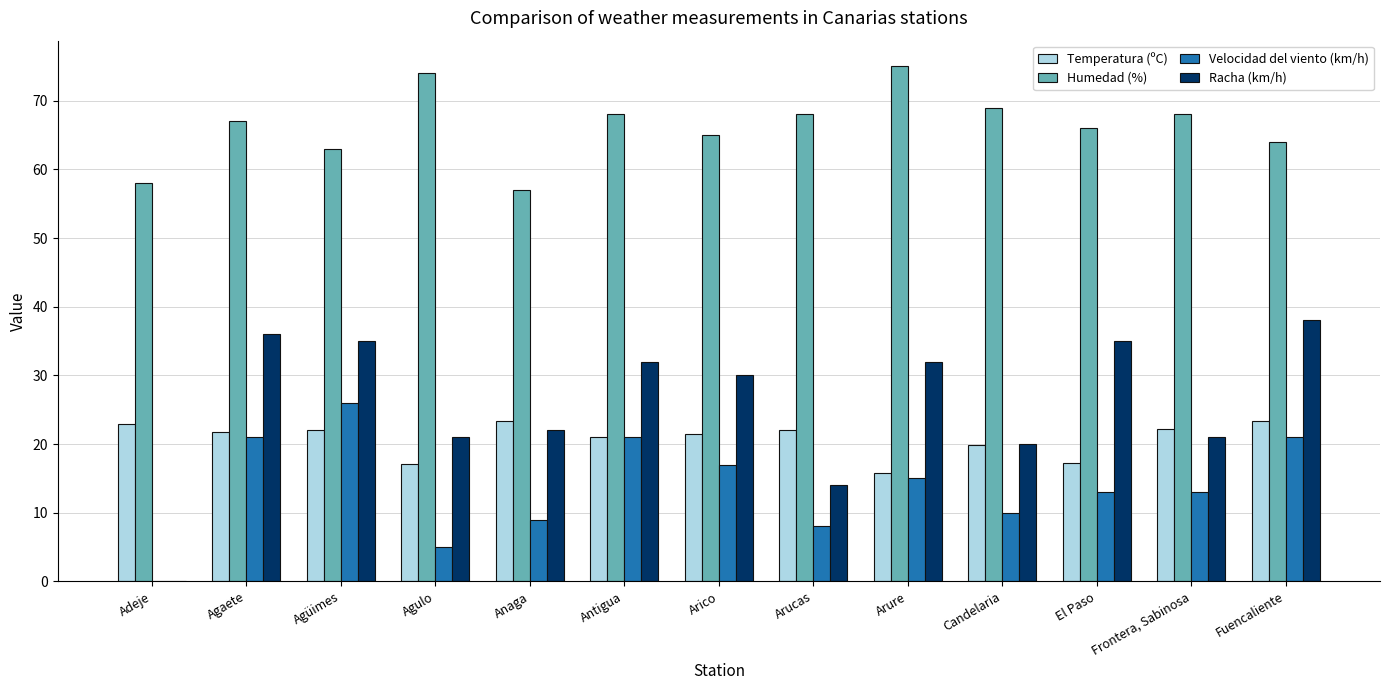

What is the sum of the Humedad (%) values at Agulo and Frontera, Sabinosa?

142.0